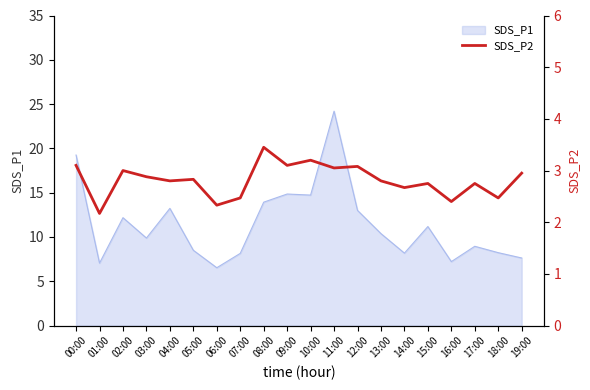

What is the label of the 12th point from the right?

08:00